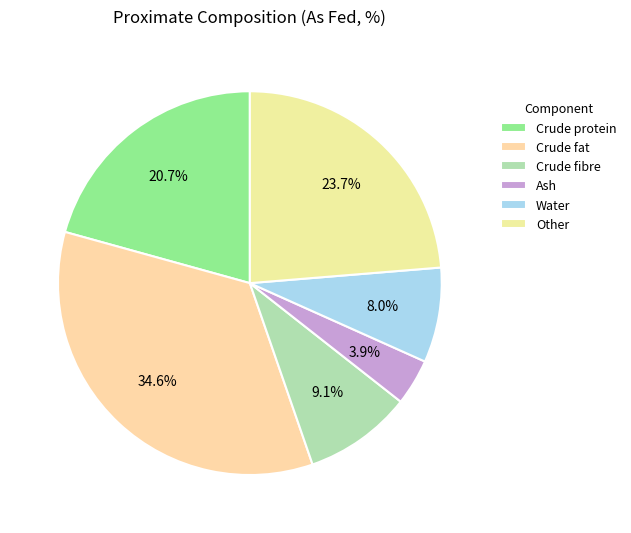

How many segments does this pie chart have?

6